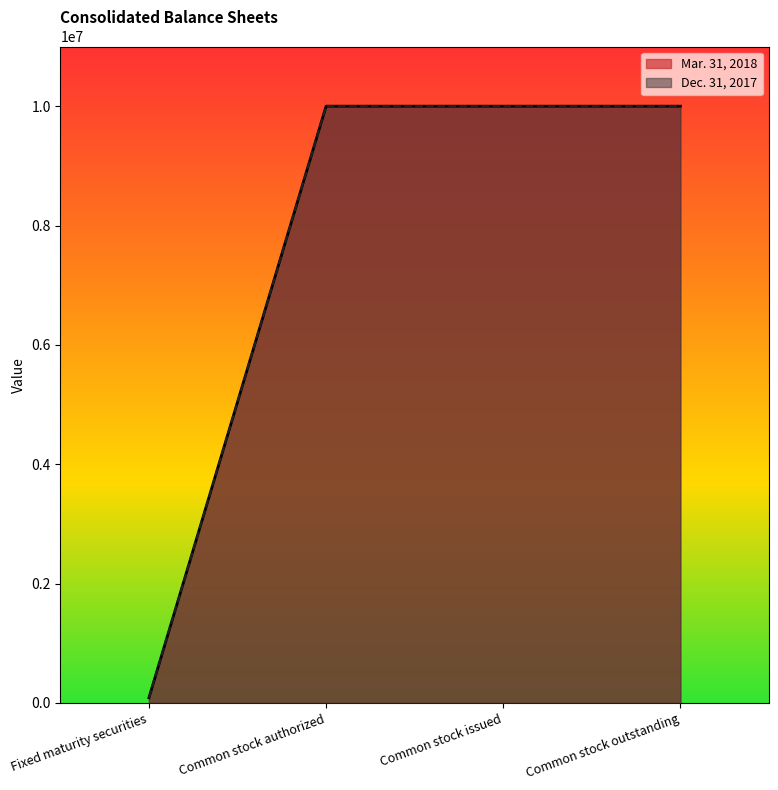

Which series has the largest total across all categories?

Mar. 31, 2018